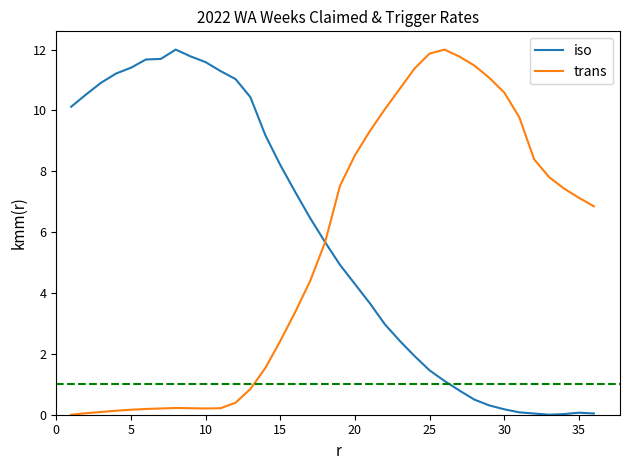

What is the difference between the second highest and minimum values in the iso series?

11.8